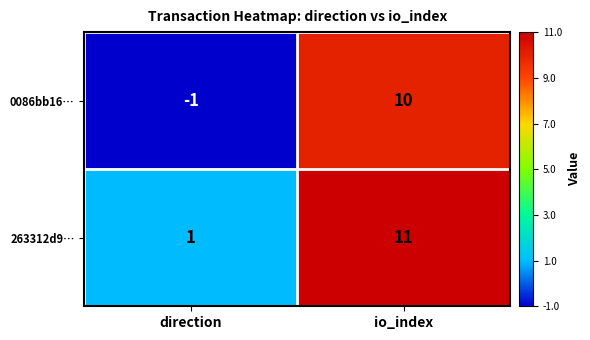

Rank the series by their average value, from lowest to highest.

0086bb16…, 263312d9…